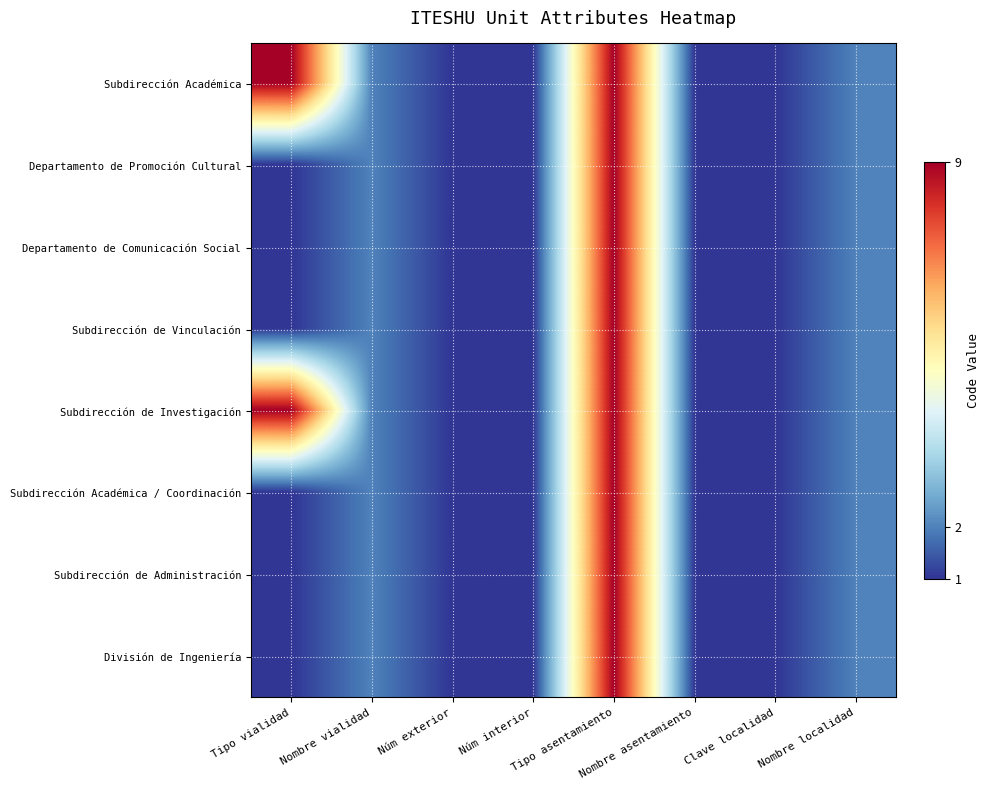

Reading right to left, extract all data points from this chart.

Subdirección Académica: Nombre localidad=2	Clave localidad=1	Nombre asentamiento=1	Tipo asentamiento=9	Núm interior=1	Núm exterior=1	Nombre vialidad=2	Tipo vialidad=9
Departamento de Promoción Cultural: Nombre localidad=2	Clave localidad=1	Nombre asentamiento=1	Tipo asentamiento=9	Núm interior=1	Núm exterior=1	Nombre vialidad=2	Tipo vialidad=1
Departamento de Comunicación Social: Nombre localidad=2	Clave localidad=1	Nombre asentamiento=1	Tipo asentamiento=9	Núm interior=1	Núm exterior=1	Nombre vialidad=2	Tipo vialidad=1
Subdirección de Vinculación: Nombre localidad=2	Clave localidad=1	Nombre asentamiento=1	Tipo asentamiento=9	Núm interior=1	Núm exterior=1	Nombre vialidad=2	Tipo vialidad=1
Subdirección de Investigación: Nombre localidad=2	Clave localidad=1	Nombre asentamiento=1	Tipo asentamiento=9	Núm interior=1	Núm exterior=1	Nombre vialidad=2	Tipo vialidad=9
Subdirección Académica / Coordinación: Nombre localidad=2	Clave localidad=1	Nombre asentamiento=1	Tipo asentamiento=9	Núm interior=1	Núm exterior=1	Nombre vialidad=2	Tipo vialidad=1
Subdirección de Administración: Nombre localidad=2	Clave localidad=1	Nombre asentamiento=1	Tipo asentamiento=9	Núm interior=1	Núm exterior=1	Nombre vialidad=2	Tipo vialidad=1
División de Ingeniería: Nombre localidad=2	Clave localidad=1	Nombre asentamiento=1	Tipo asentamiento=9	Núm interior=1	Núm exterior=1	Nombre vialidad=2	Tipo vialidad=1